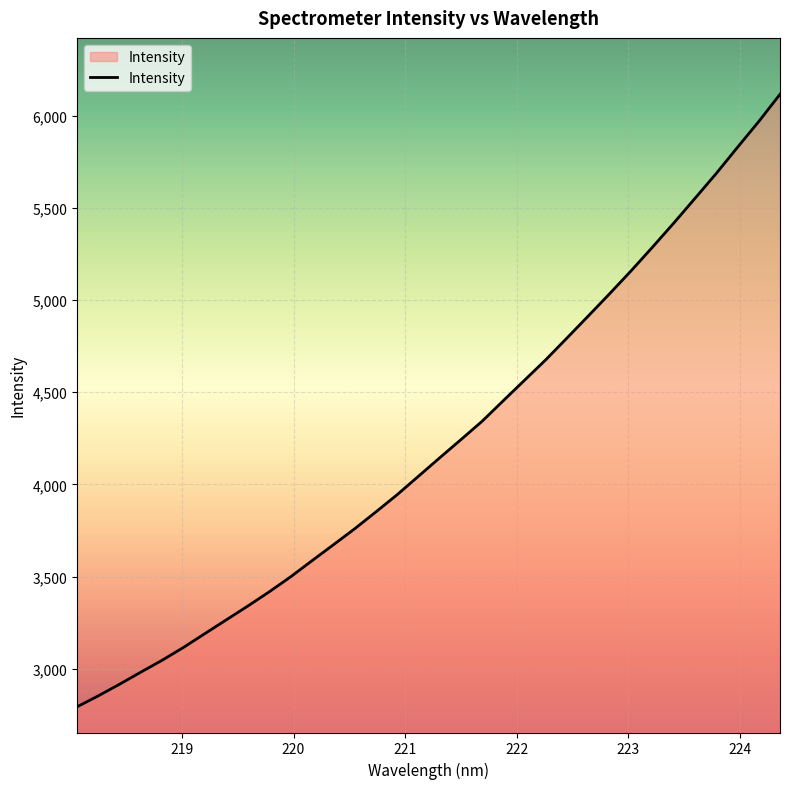

Does the chart display data point markers on the line(s)?

No